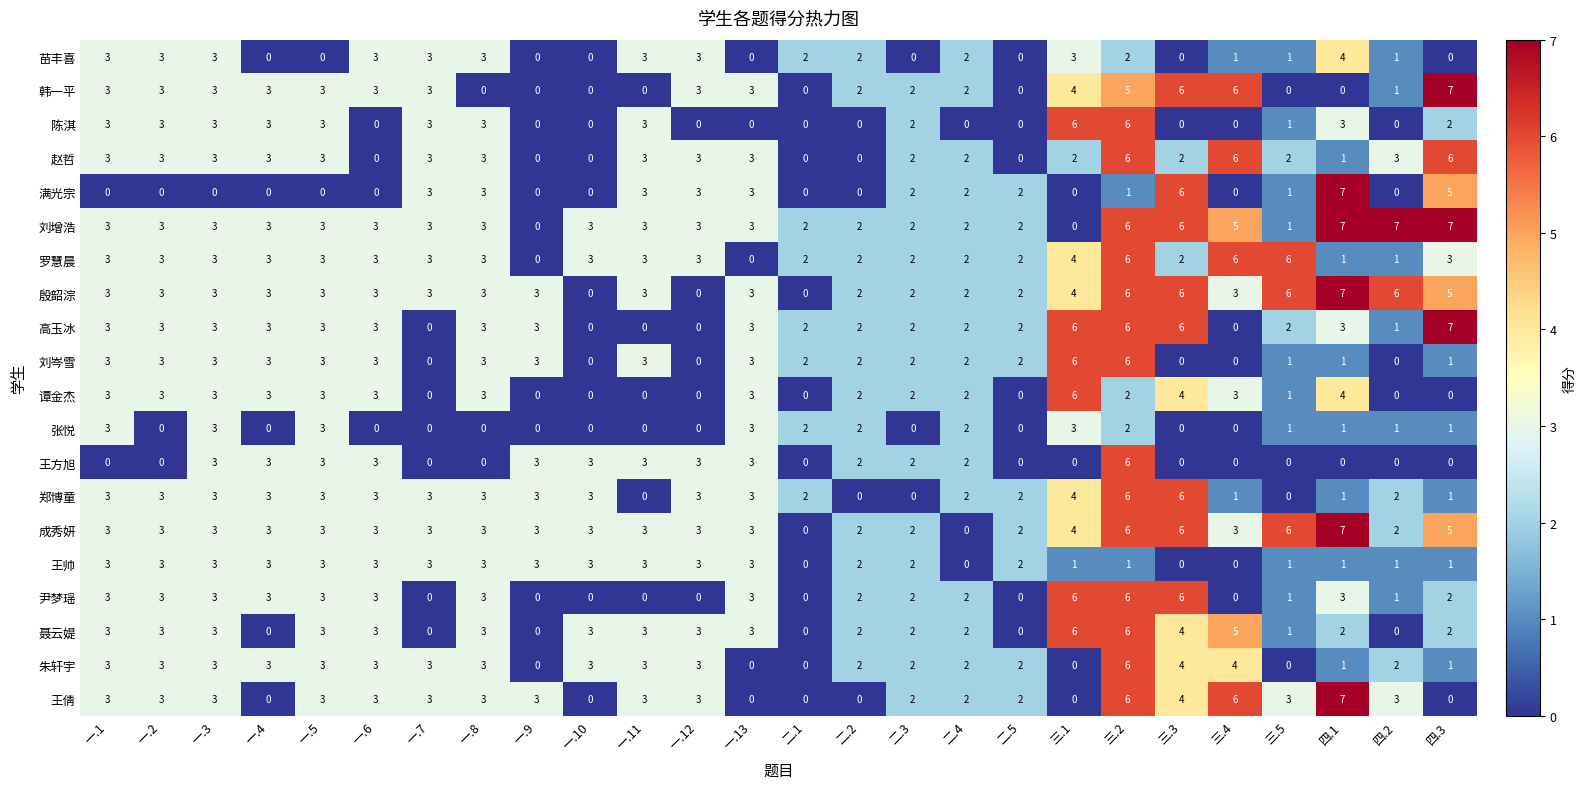

At which category is the sum across all series the highest?

三.2